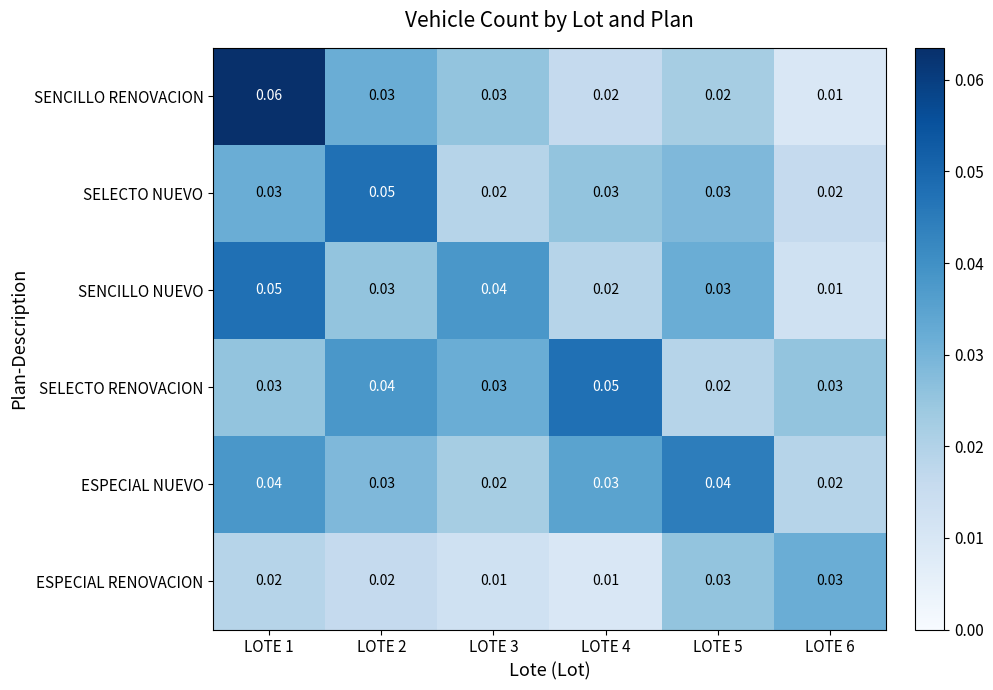

Which series changed the most between LOTE 1 and LOTE 4?

SENCILLO RENOVACION